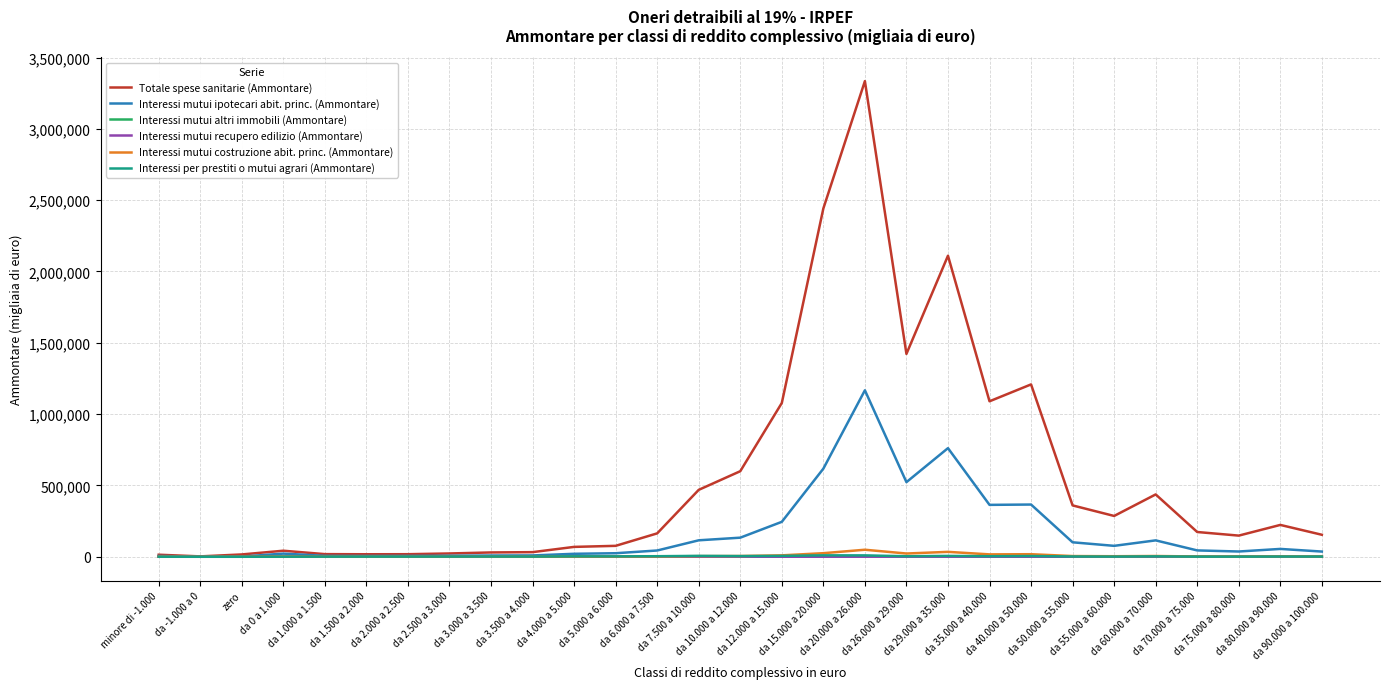

What is the average value of the Interessi mutui recupero edilizio (Ammontare) series?

66